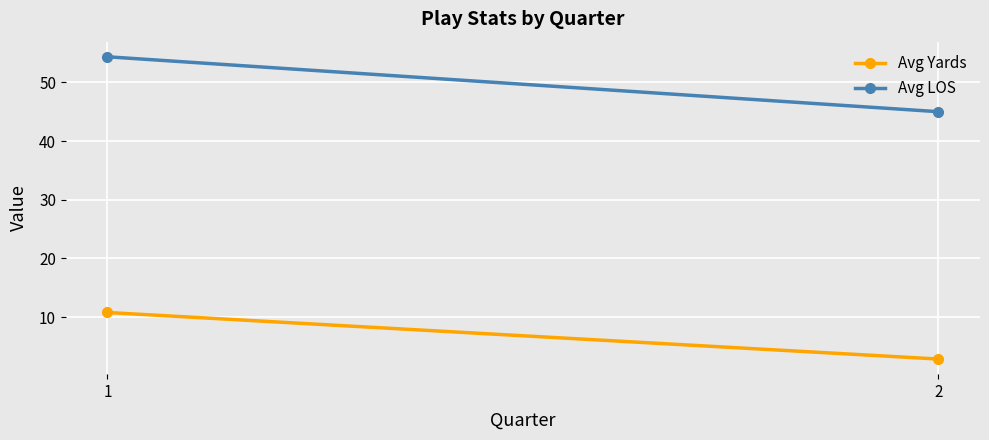

The value of Avg Yards at 2 is 2.8. True or false?

True